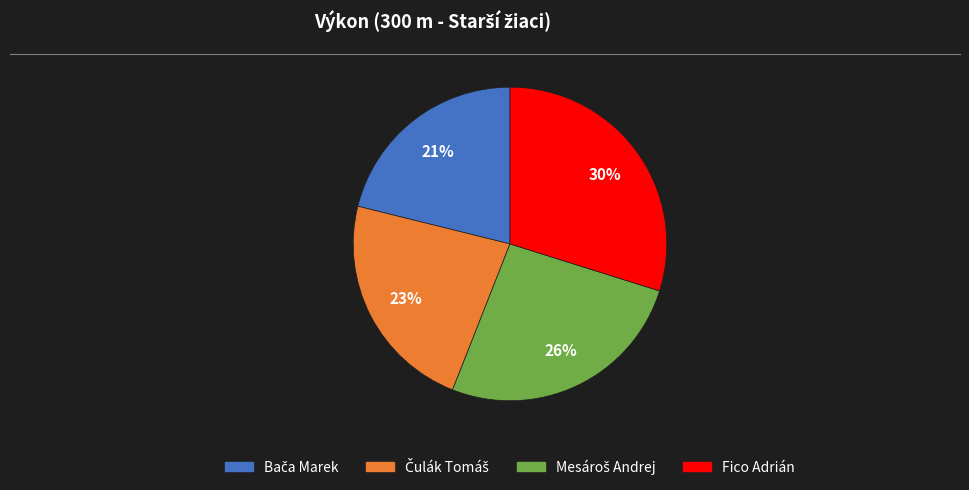

To the nearest percent, what is the difference between the largest and smallest slice percentages?

9%